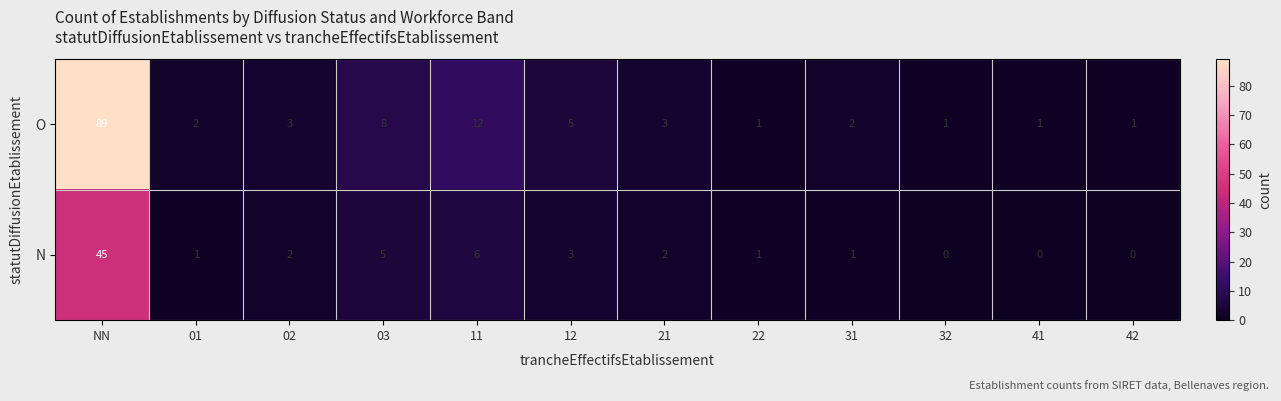

Which series has the largest range (max minus min)?

O